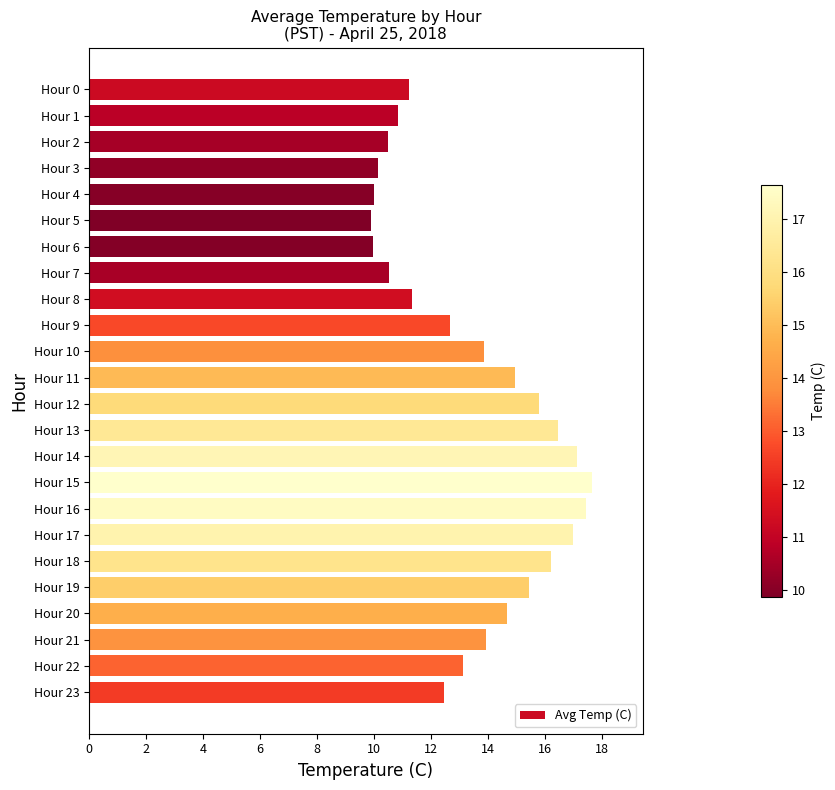

What is the change in value from Hour 2 to Hour 22?

+2.6